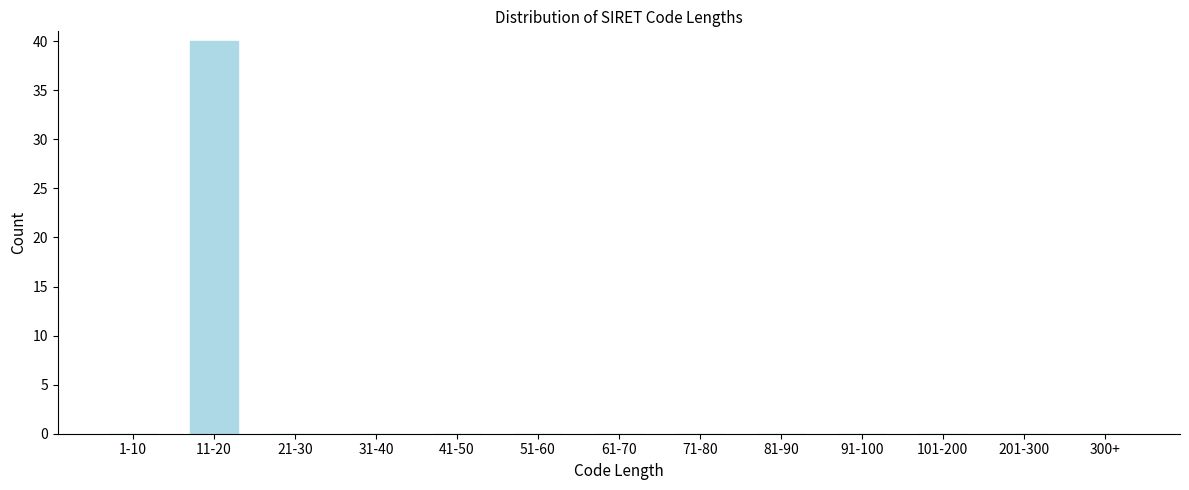

Reading left to right, list all the values displayed in this chart.

1-10=0	11-20=40	21-30=0	31-40=0	41-50=0	51-60=0	61-70=0	71-80=0	81-90=0	91-100=0	101-200=0	201-300=0	300+=0